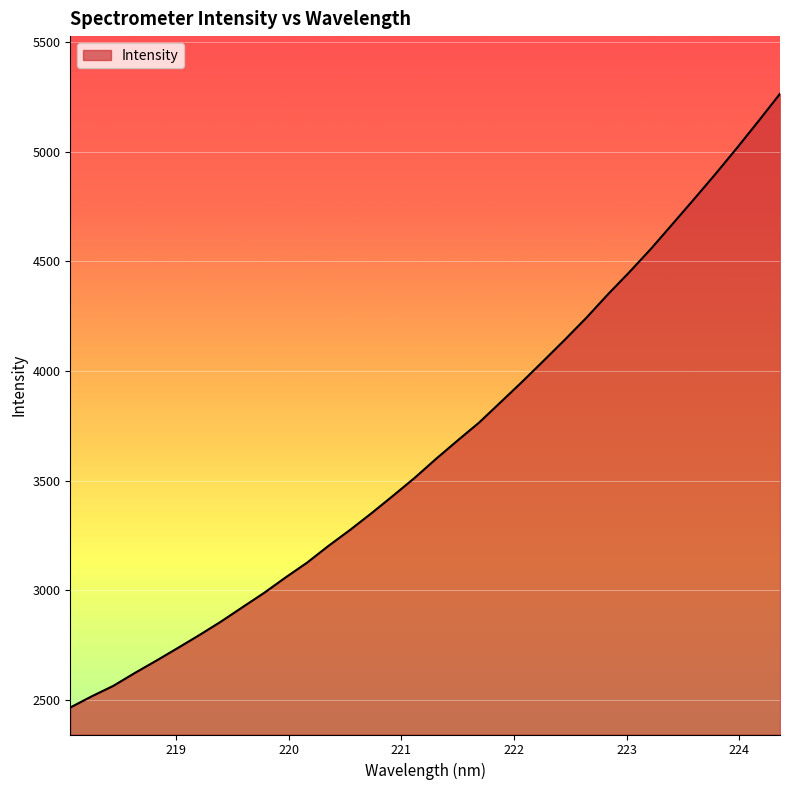

Reading left to right, transcribe all the data shown in this chart.

2464.0	2515.2	2562.9	2621.7	2678.1	2736.0	2794.9	2856.2	2921.9	2987.0	3057.6	3125.2	3202.1	3274.7	3351.2	3430.8	3512.1	3599.2	3682.9	3764.8	3857.6	3950.8	4046.9	4144.1	4244.1	4350.9	4452.4	4558.3	4671.2	4784.5	4899.6	5018.4	5140.5	5265.1